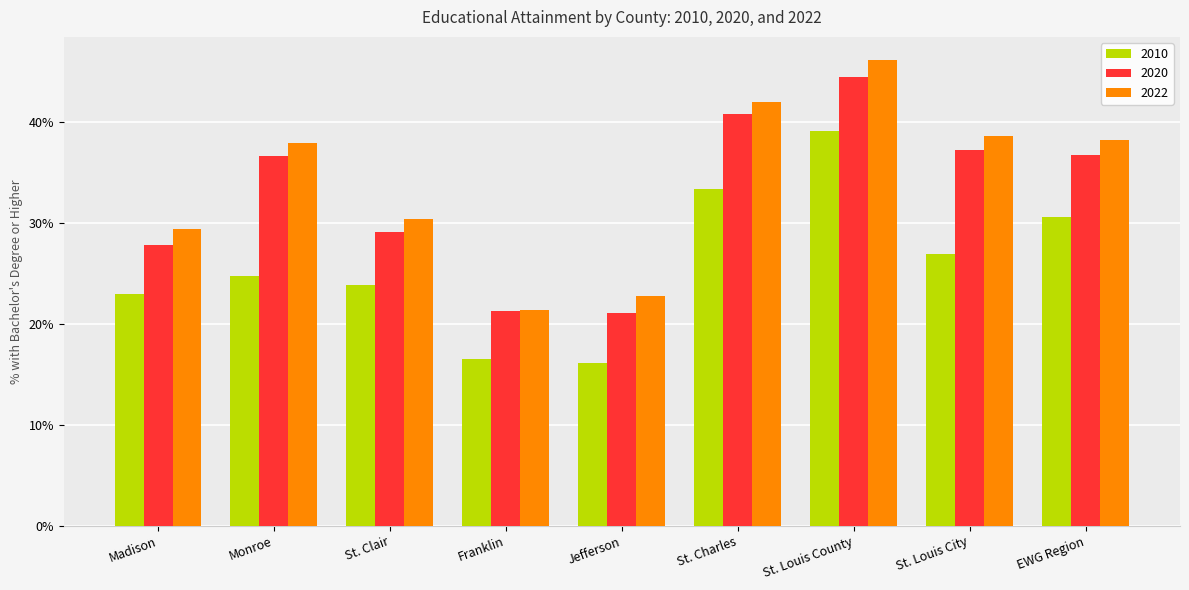

What are all the series names shown in the legend?

2010, 2020, 2022